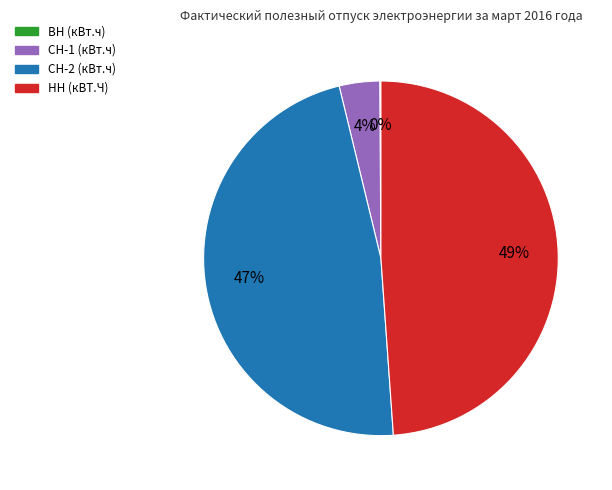

What percentage is the СН-2 (кВт.ч) slice, to the nearest percent?

47%